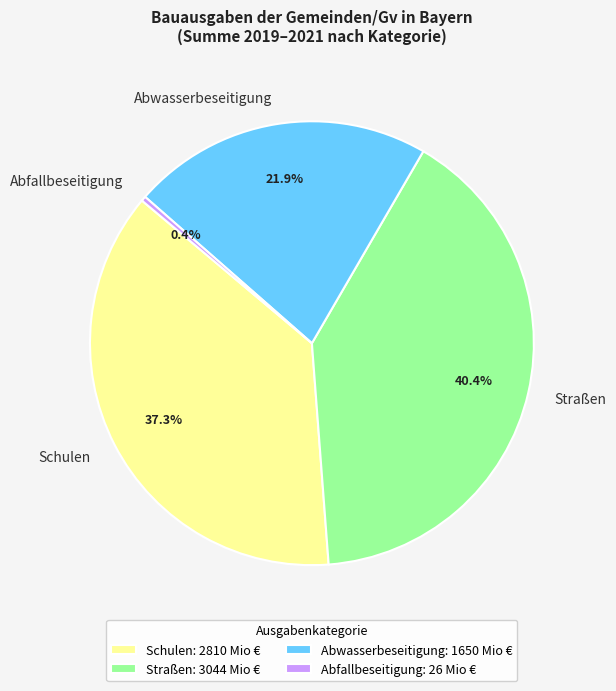

Which has a higher value, Abwasserbeseitigung or Straßen?

Straßen